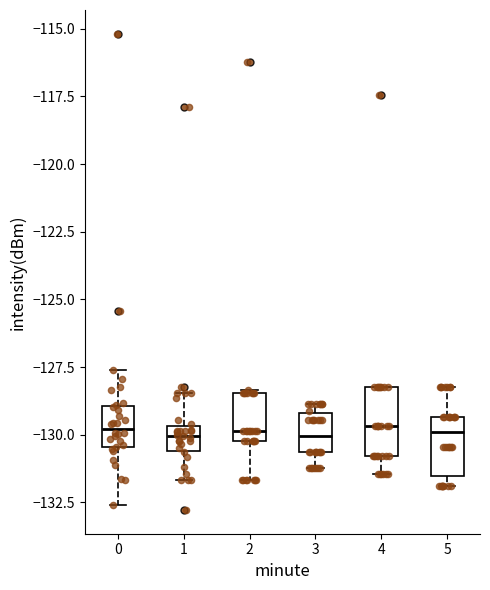

Where does the lower whisker of the box at x = 2 end on the y-axis? The values are not printed on the chart, so give them approximately, as read against the axis.

-131.5